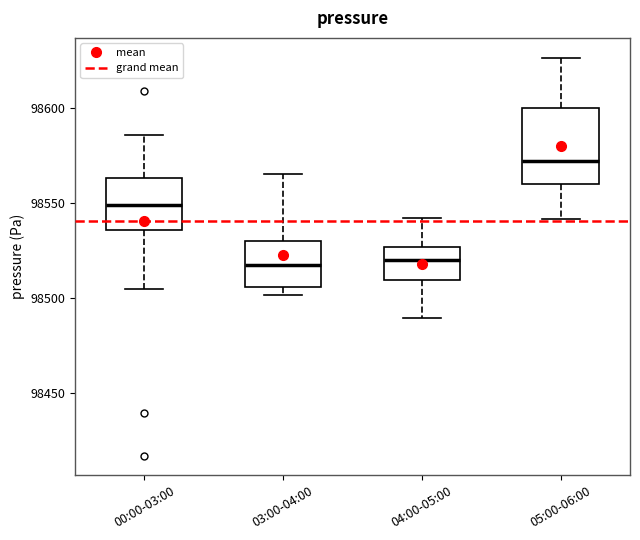

Which box is the tallest, from its lower edge to its upper edge?

05:00-06:00